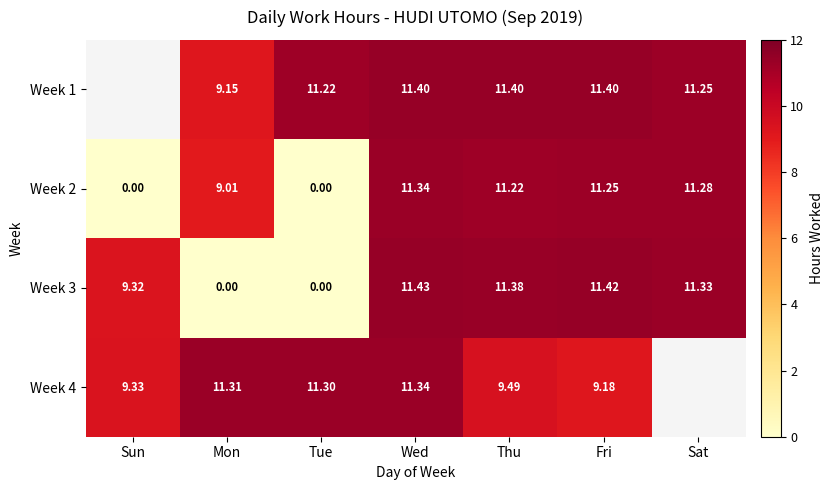

What is the greatest value displayed?

11.4